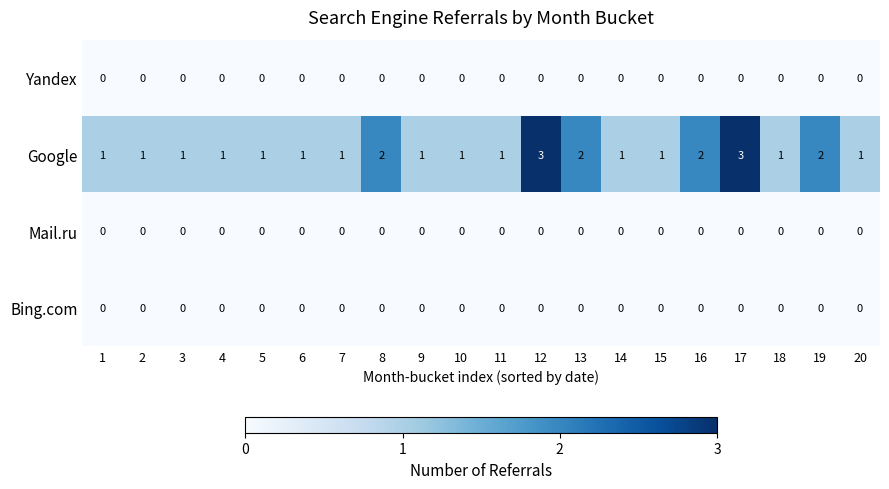

Is the value of Google at 10 greater than the value of Bing.com at 2?

Yes